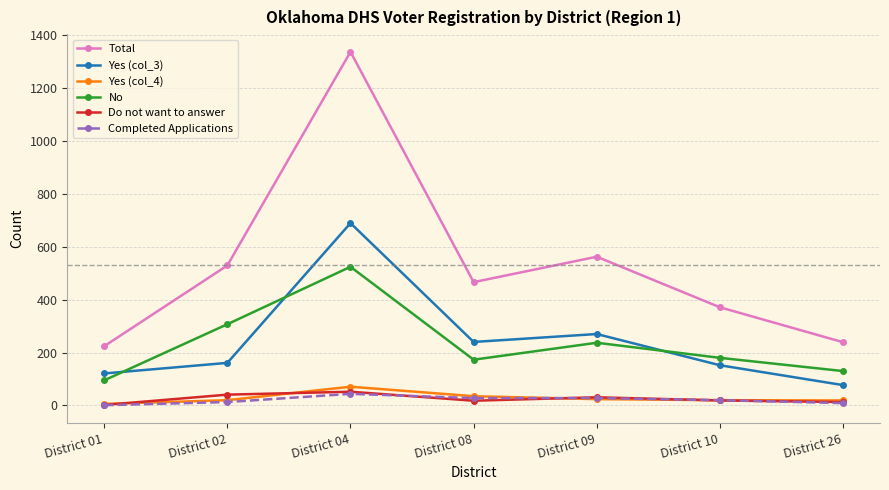

Is it true that Yes (col_4) equals 19 at District 26?

True